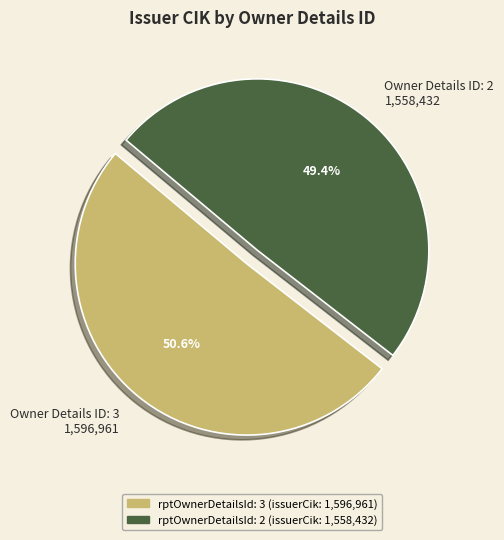

Between Owner Details ID: 2 1,558,432 and Owner Details ID: 3 1,596,961, which is larger?

Owner Details ID: 3 1,596,961